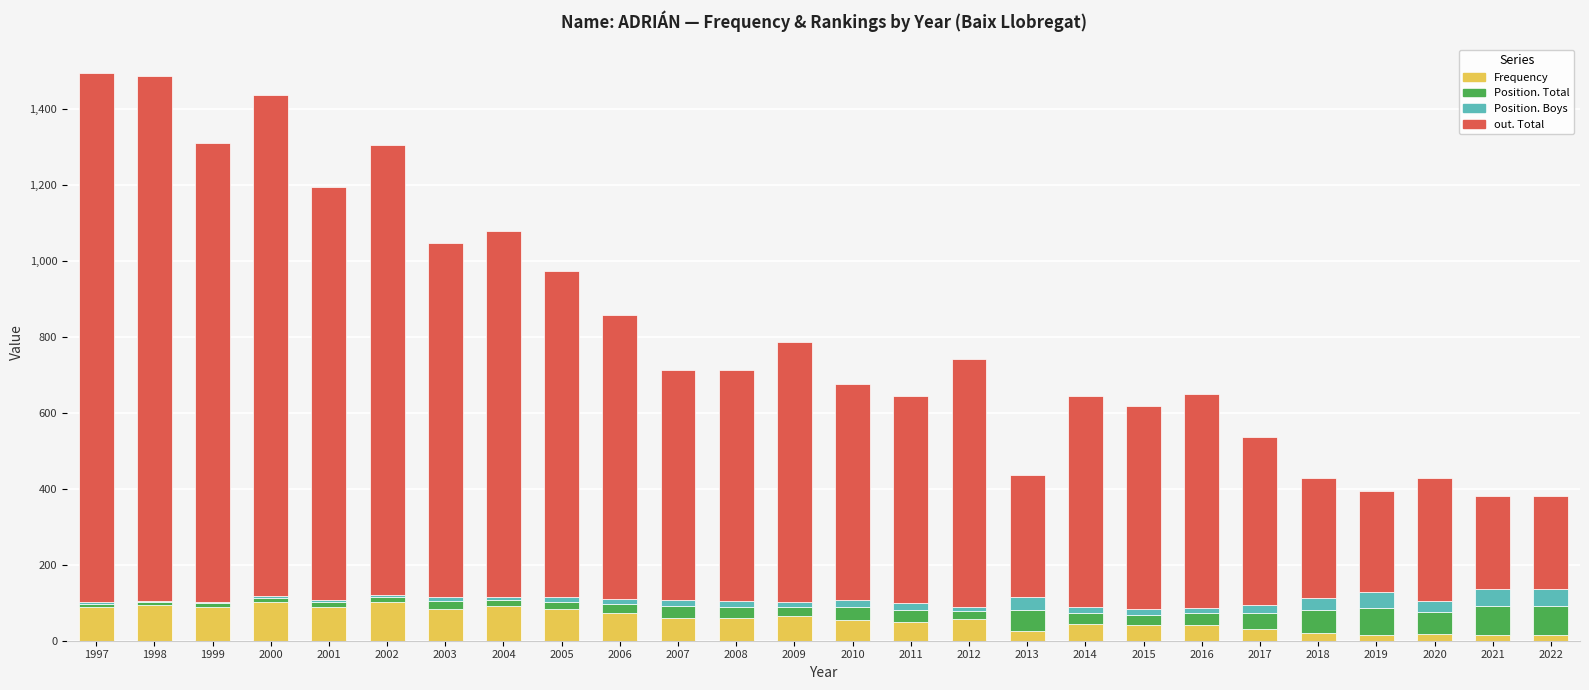

True or false: Frequency has a value of 49 at 2011.

True